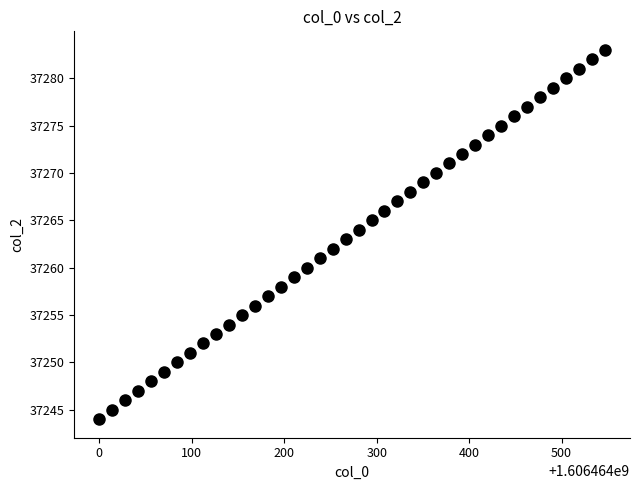

What is the range of Y values (max minus min)?

39